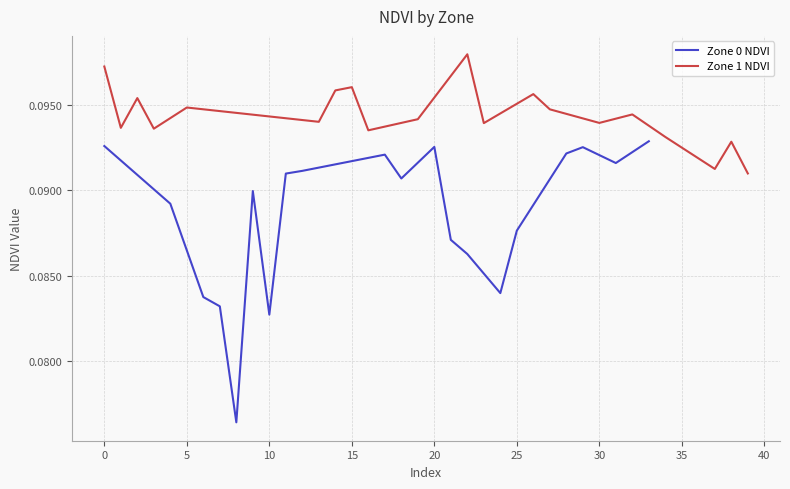

What is the value of the Zone 0 NDVI point at the 16th from the left?

0.1